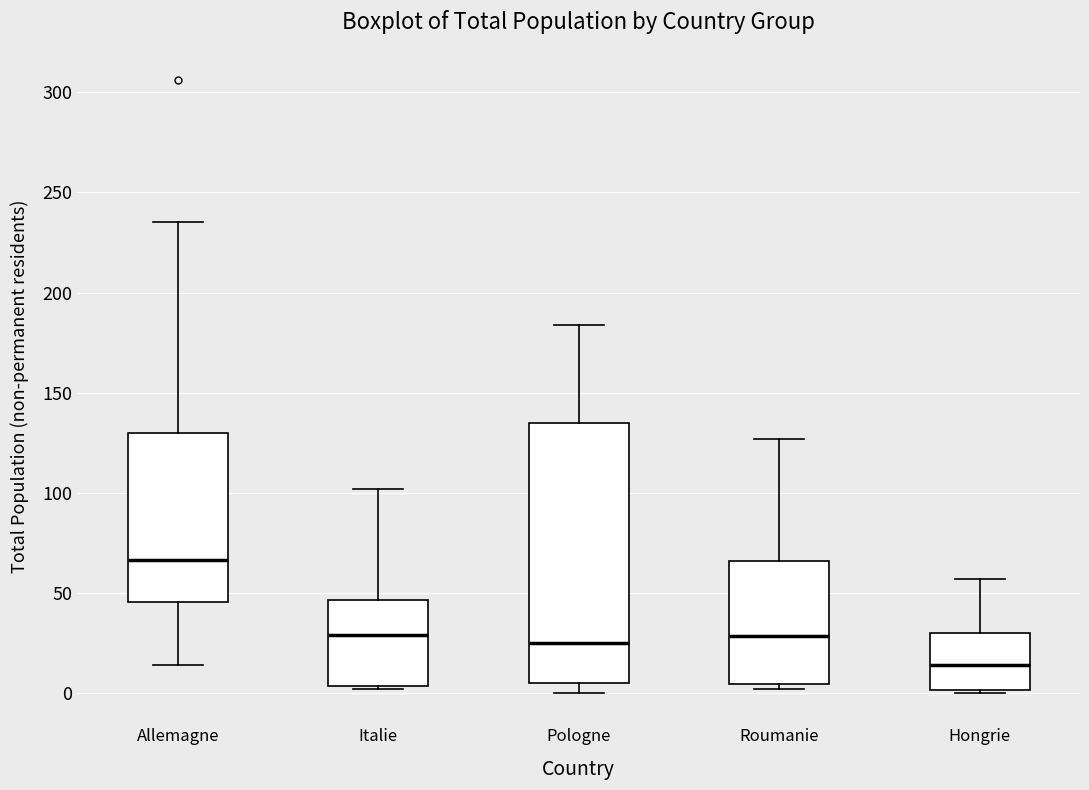

Reading left to right, read every box against the y-axis: the position of its median line, the range the box covers, and the ends of its whiskers. The values are not printed on the chart, so give them approximately, as read against the axis.

Allemagne: median 65, box 45 to 130, whiskers 15 to 235
Italie: median 30, box 5 to 45, whiskers 0 to 100
Pologne: median 25, box 5 to 135, whiskers 0 to 185
Roumanie: median 30, box 5 to 65, whiskers 0 to 125
Hongrie: median 15, box 0 to 30, whiskers 0 to 55